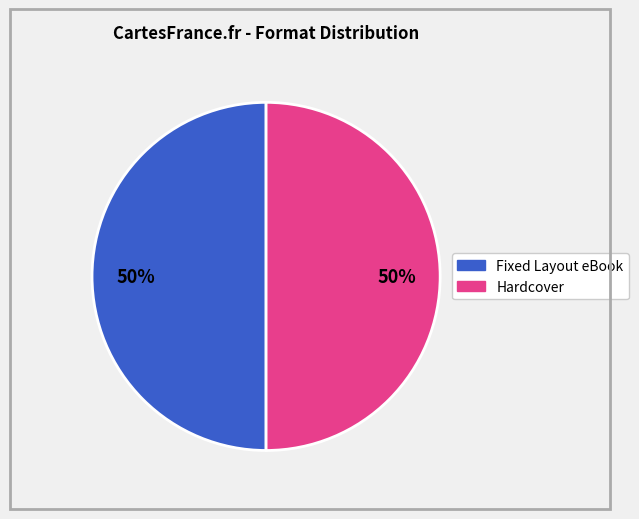

To the nearest percent, what is the average slice percentage?

50%